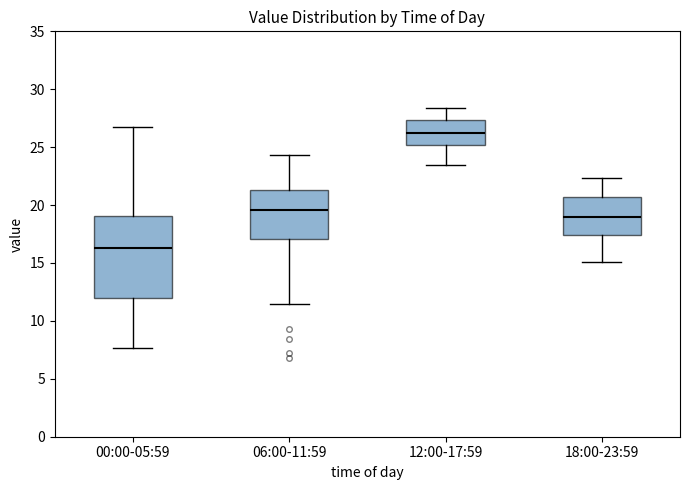

Reading left to right, read every box against the y-axis: the position of its median line, the range the box covers, and the ends of its whiskers. The values are not printed on the chart, so give them approximately, as read against the axis.

00:00-05:59: median 16.5, box 12.0 to 19.0, whiskers 7.5 to 27.0
06:00-11:59: median 19.5, box 17.0 to 21.5, whiskers 11.5 to 24.5
12:00-17:59: median 26.5, box 25.0 to 27.5, whiskers 23.5 to 28.5
18:00-23:59: median 19.0, box 17.5 to 20.5, whiskers 15.0 to 22.5